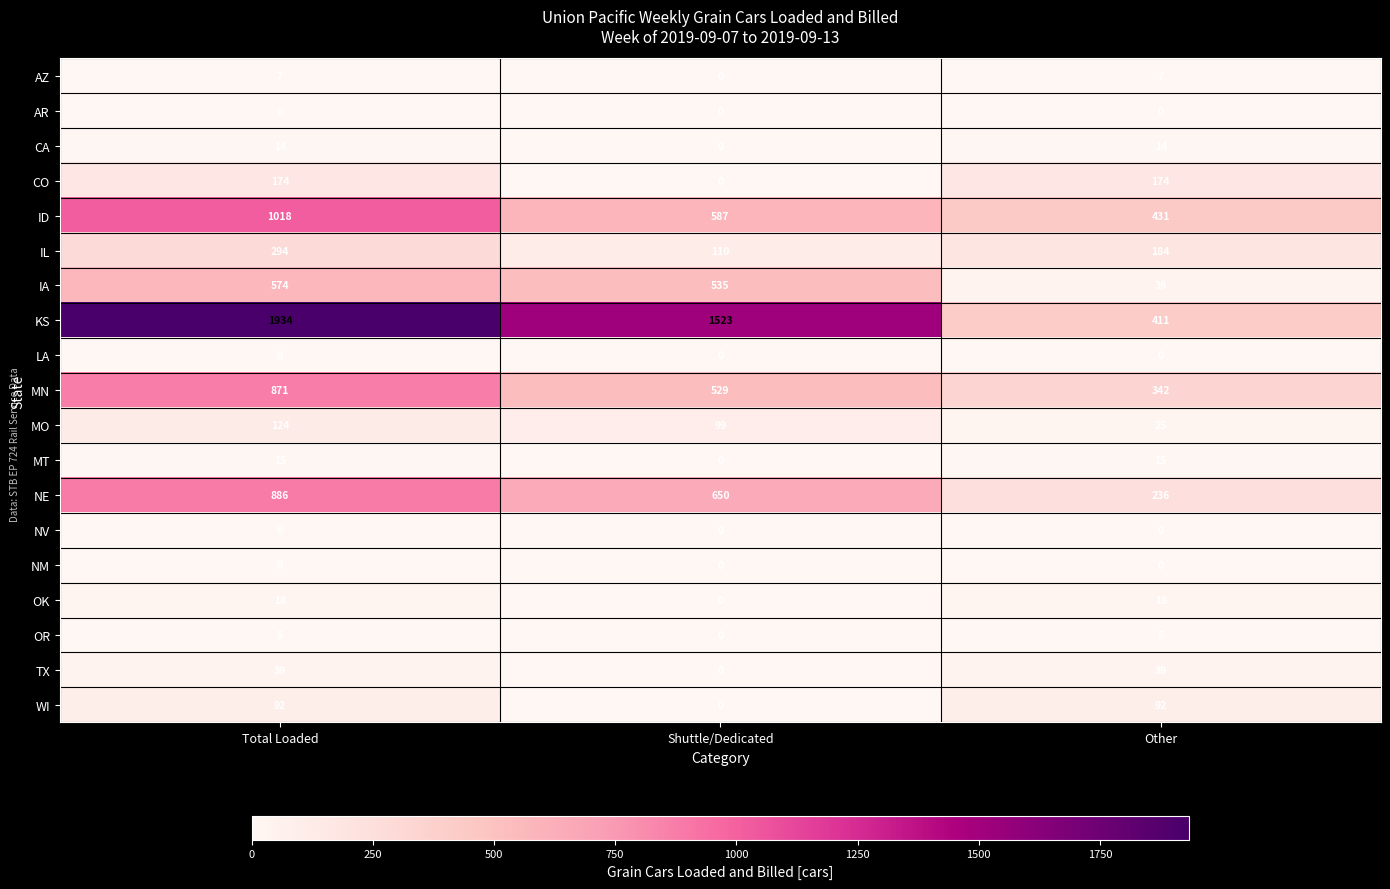

How many distinct data groups are displayed?

19